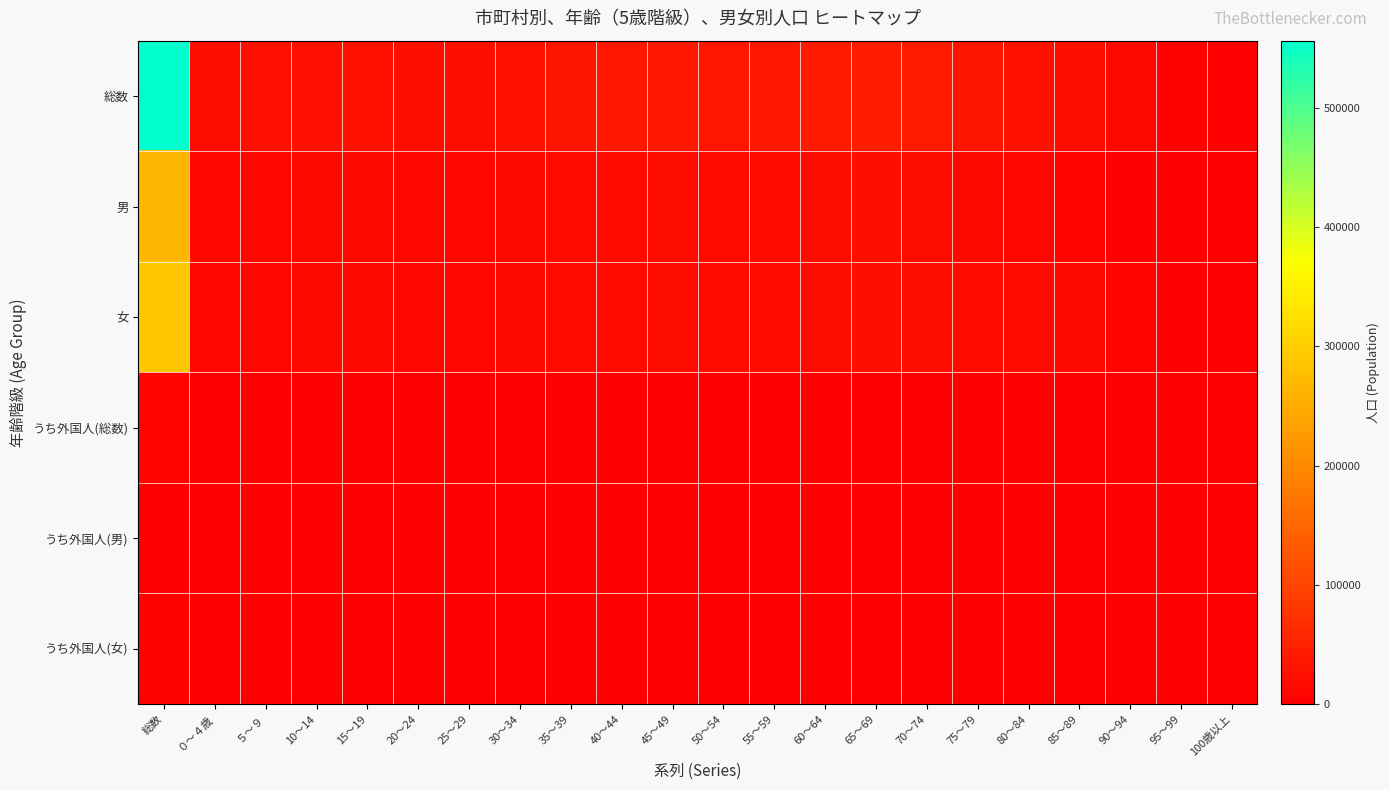

Which has a higher value, 55～59 or 45～49?

45～49